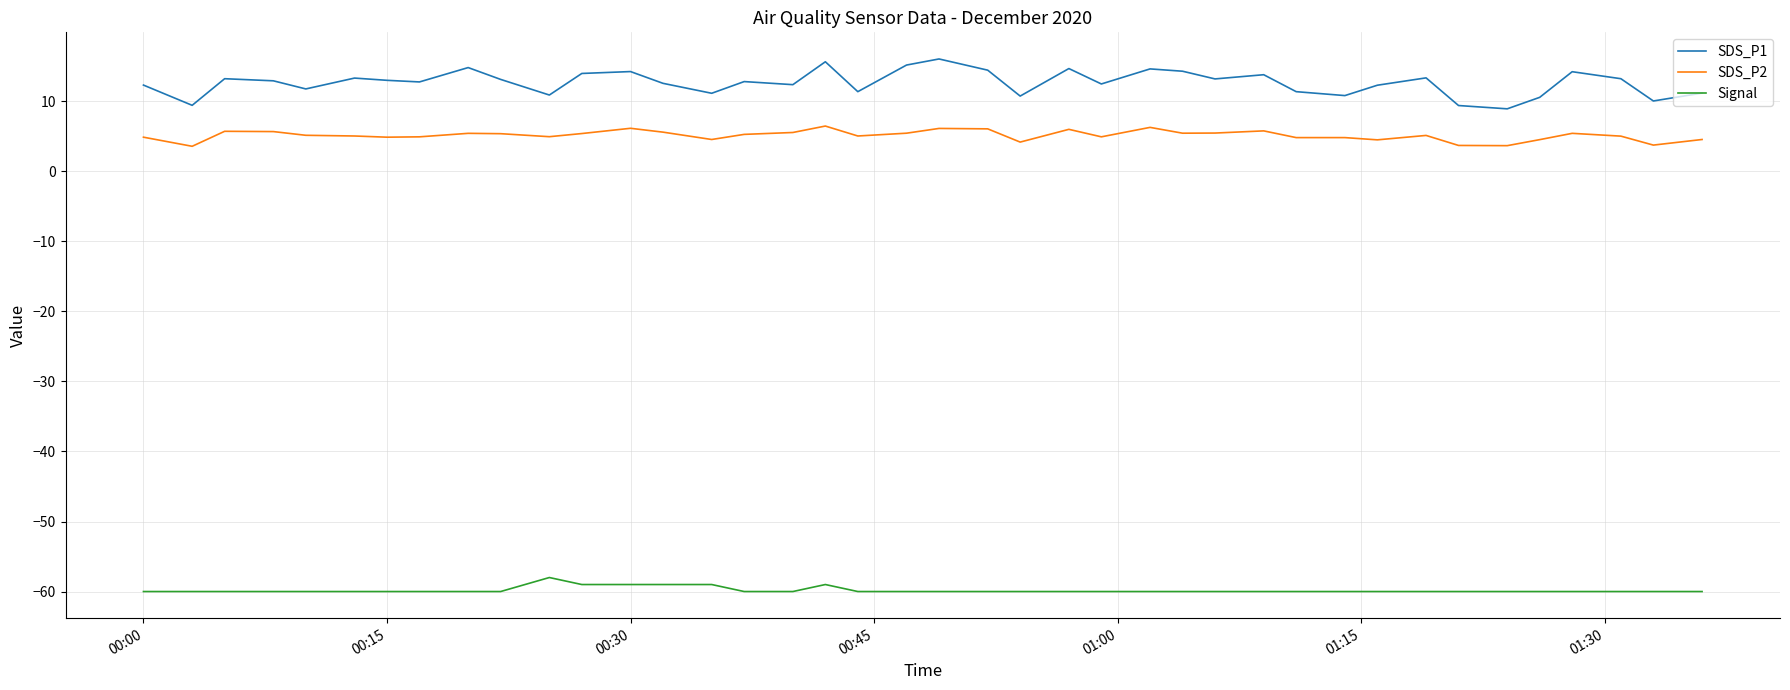

What is the difference between the second highest and second lowest values in the SDS_P2 series?

2.6